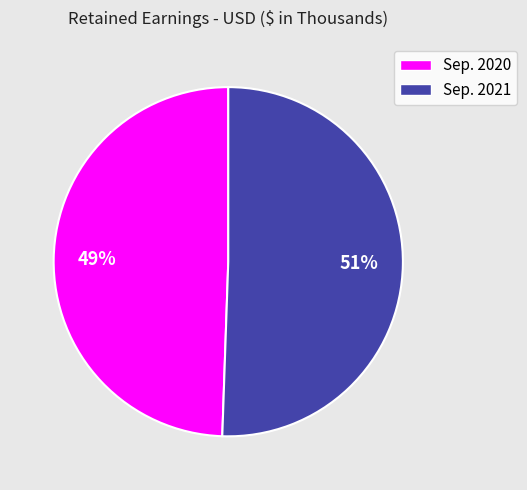

To the nearest percent, what portion does Sep. 2021 represent?

51%